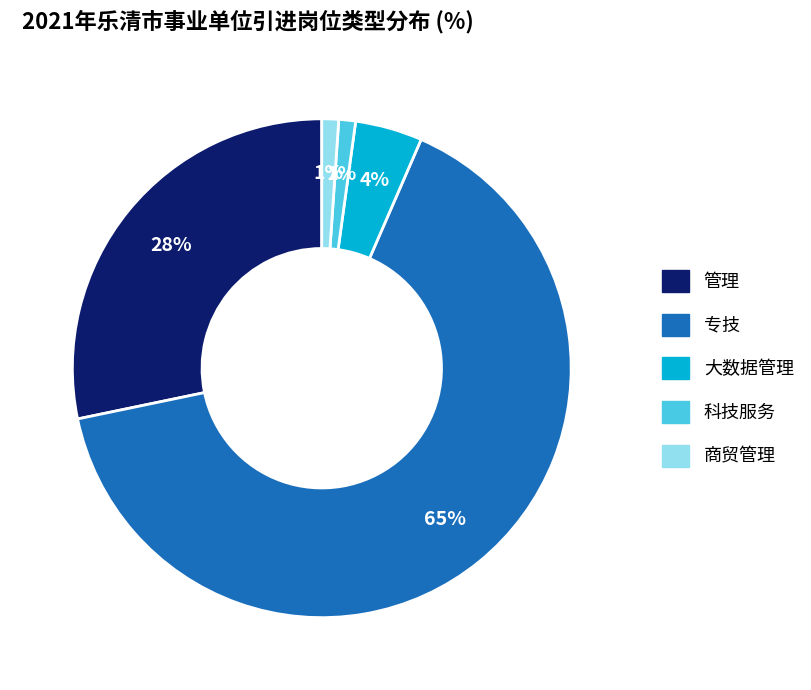

To the nearest percent, what portion does 商贸管理 represent?

1%